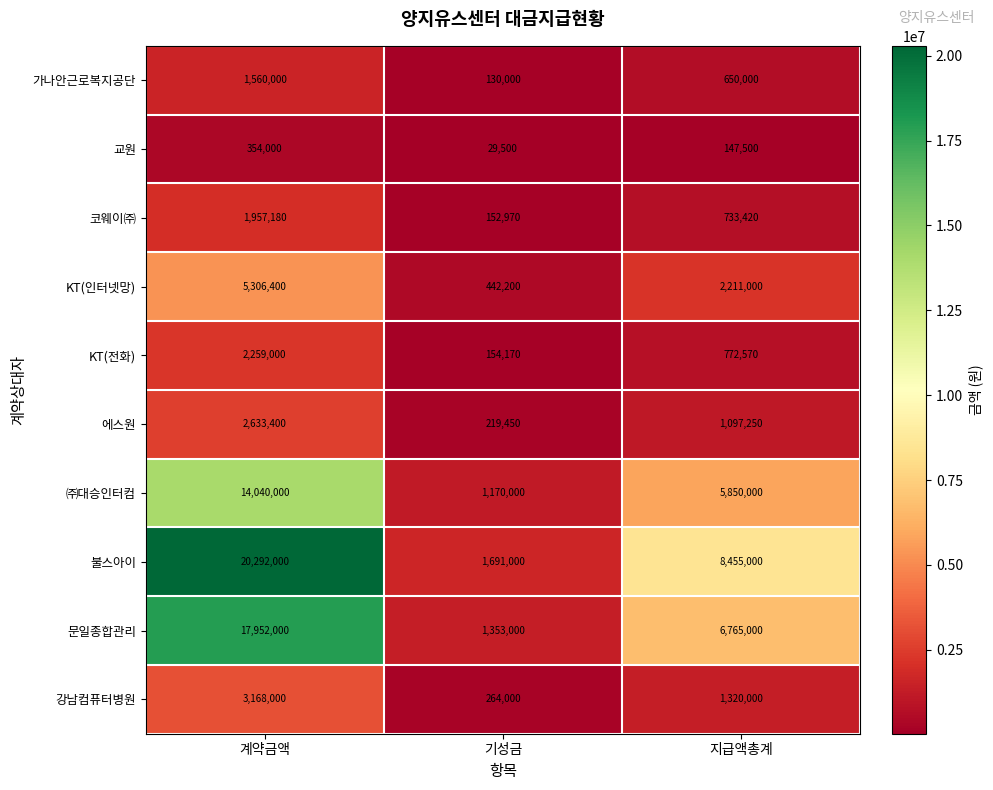

Between 계약금액 and 기성금, which series saw the biggest shift?

불스아이